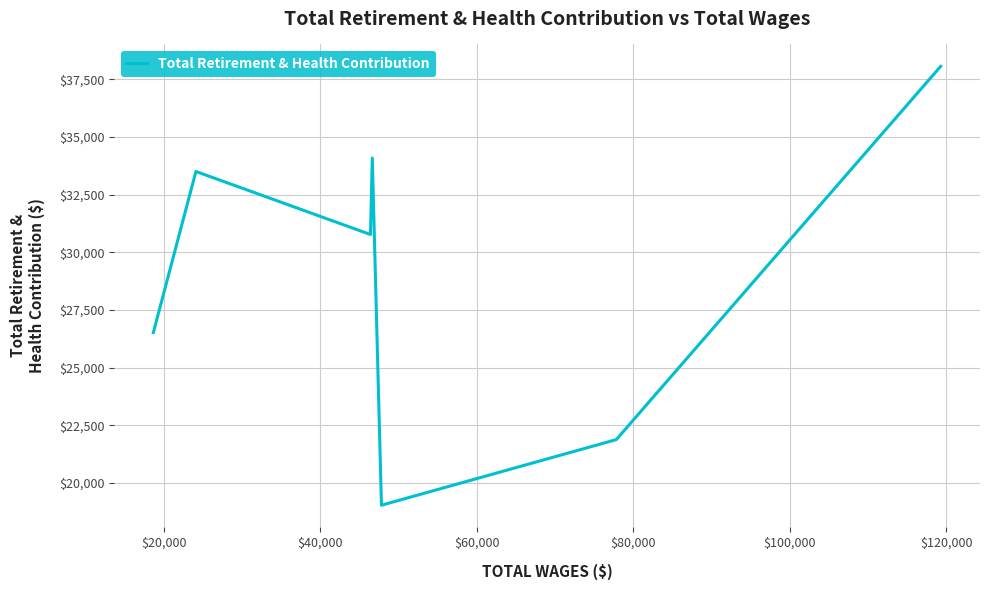

How many values are below 30775?

3